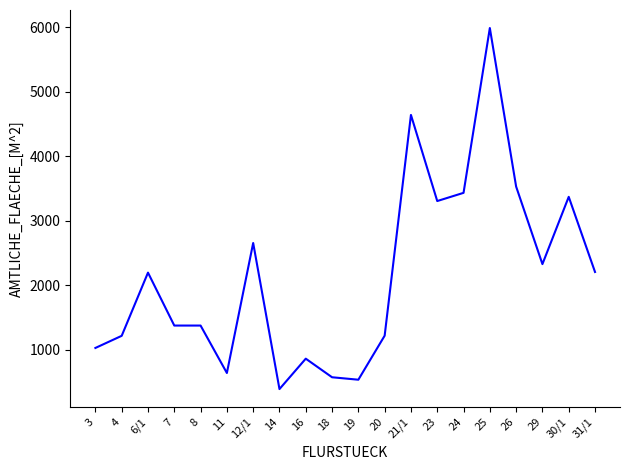

What position from the right is 7?

17